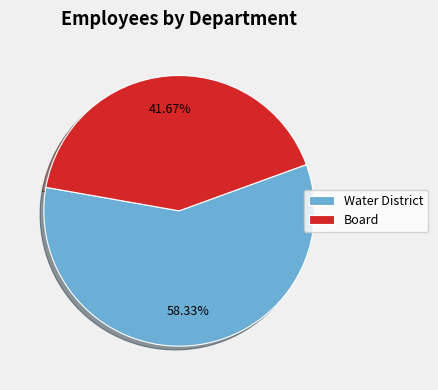

The Water District slice represents 65% of the pie. True or false?

False